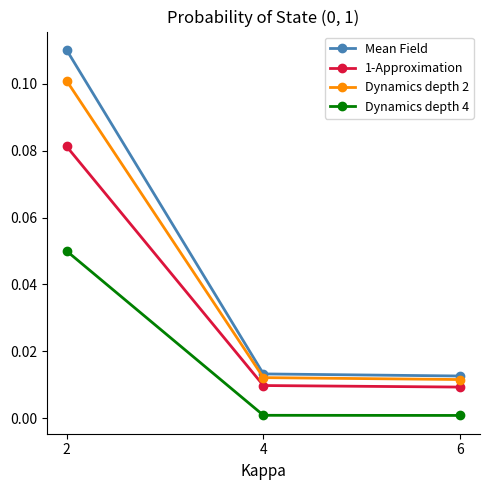

Is the value of 1-Approximation at 4 greater than the value of Dynamics depth 2 at 2?

No